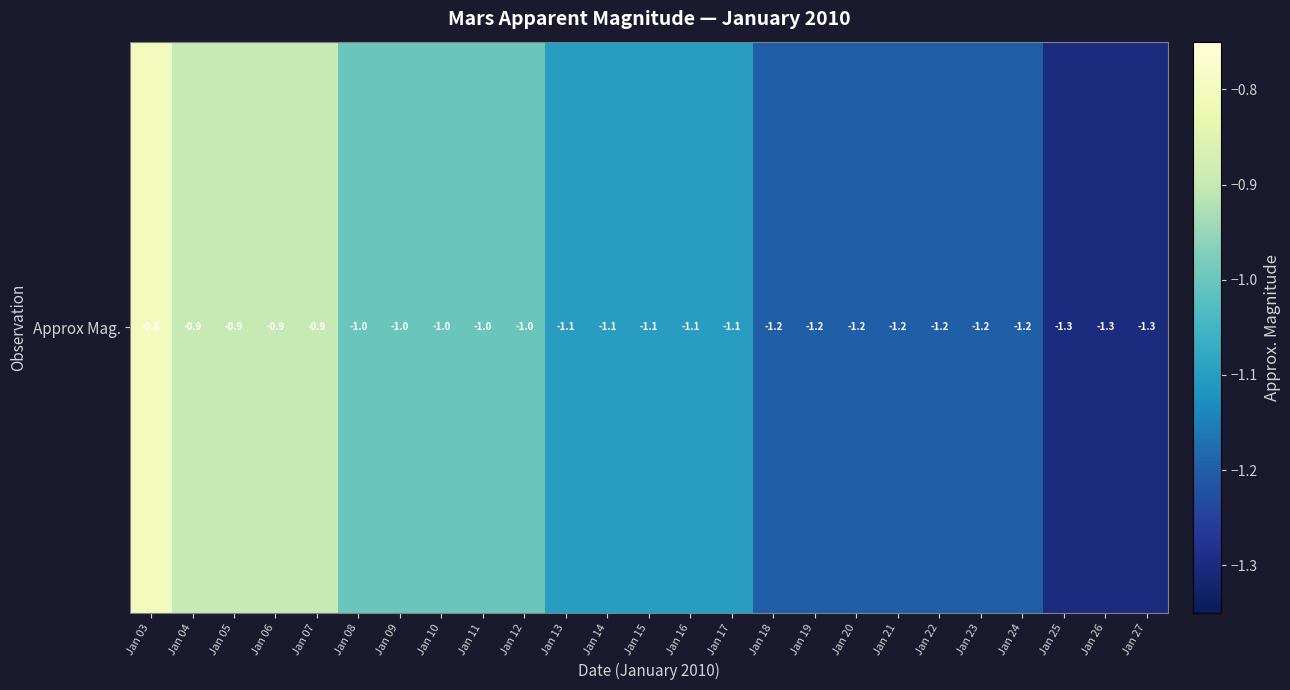

The chart shows a value of -1.0 at Jan 09. True or false?

True